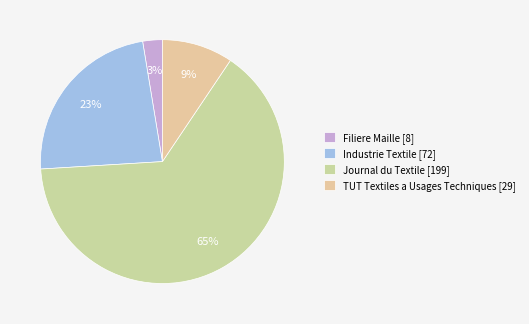

What is the change in value from Industrie Textile to Journal du Textile?

+127